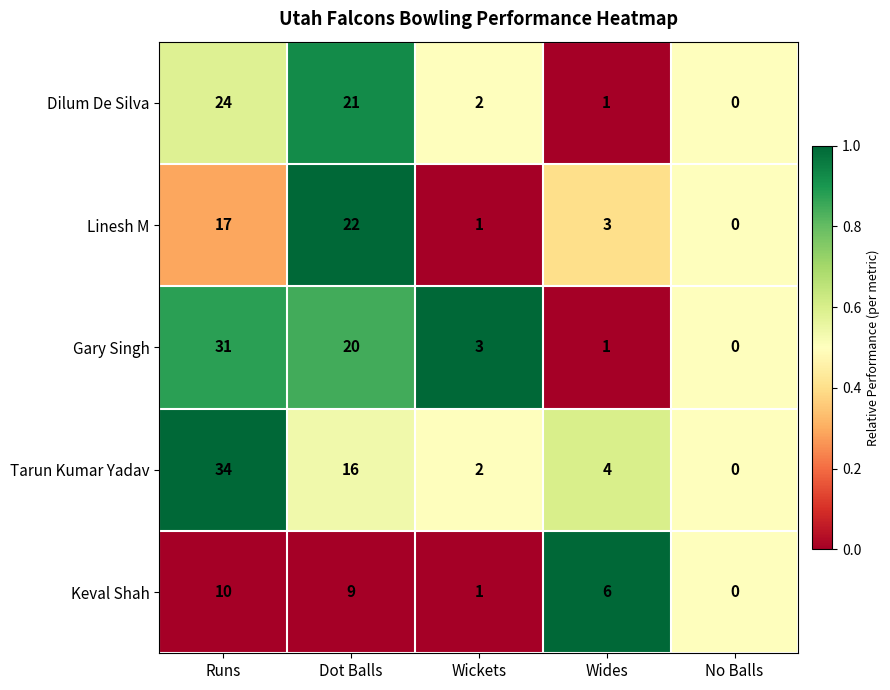

What value does the Gary Singh series have at Wickets?

3